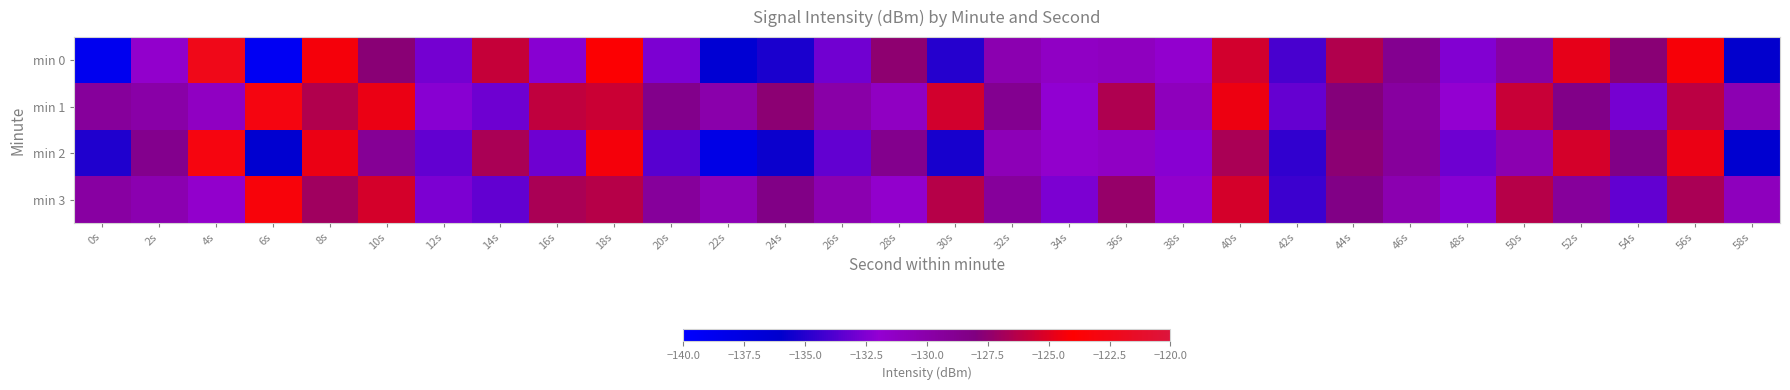

Which has a higher value, 30s or 26s?

26s